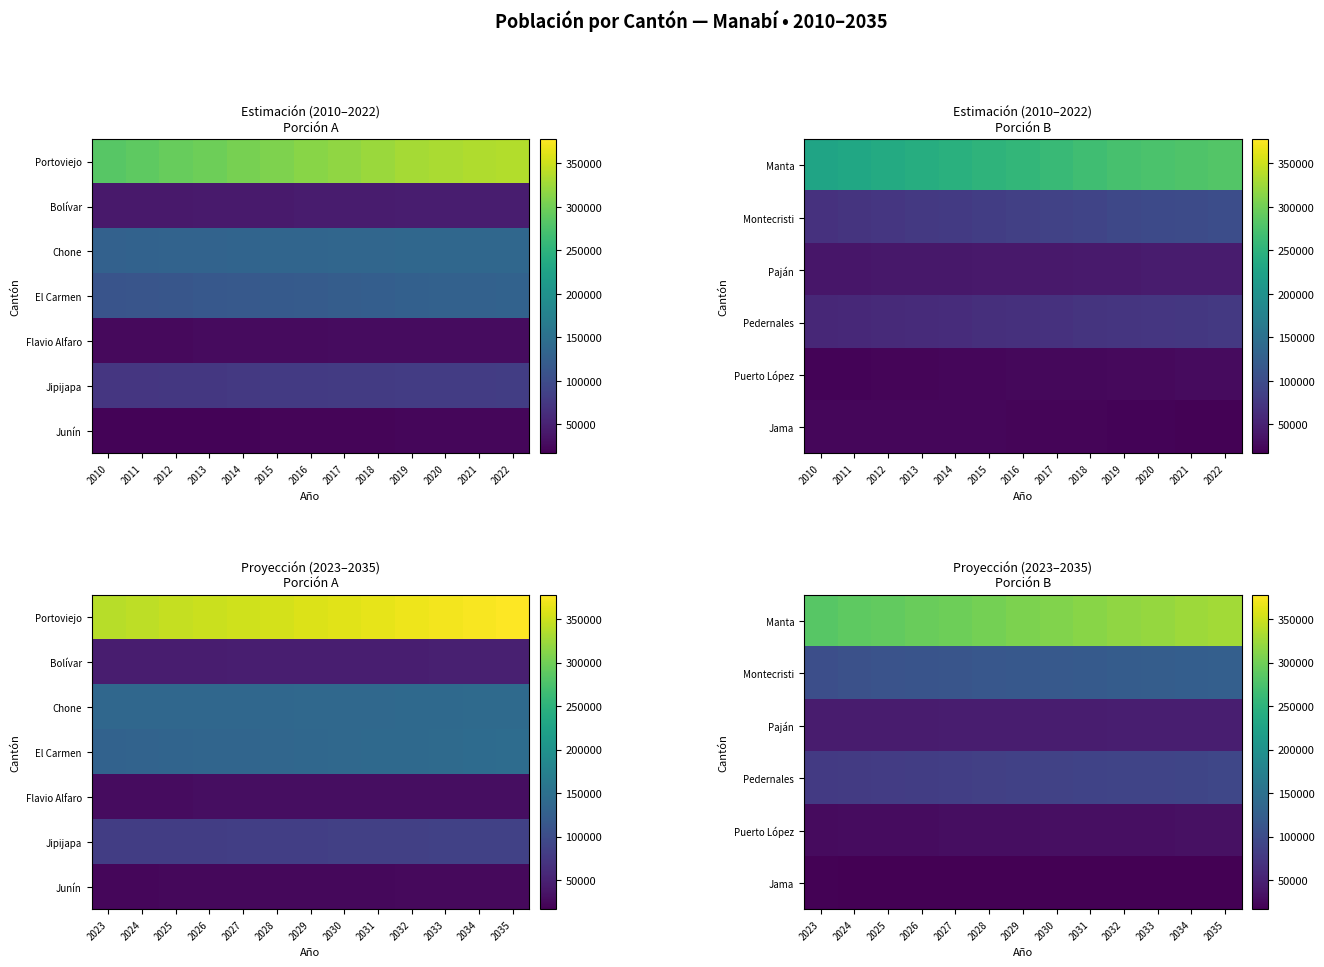

What is the total value across all series at 2032?

648151